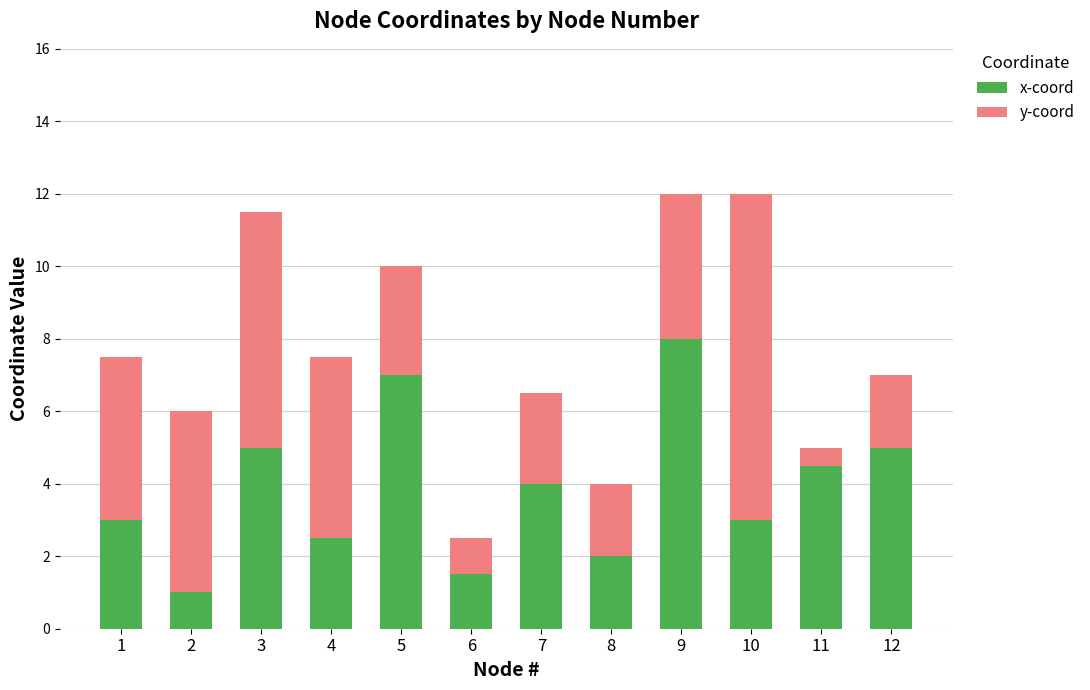

Reading left to right, what are the values for x-coord?

1=3.0	2=1.0	3=5.0	4=2.5	5=7.0	6=1.5	7=4.0	8=2.0	9=8.0	10=3.0	11=4.5	12=5.0